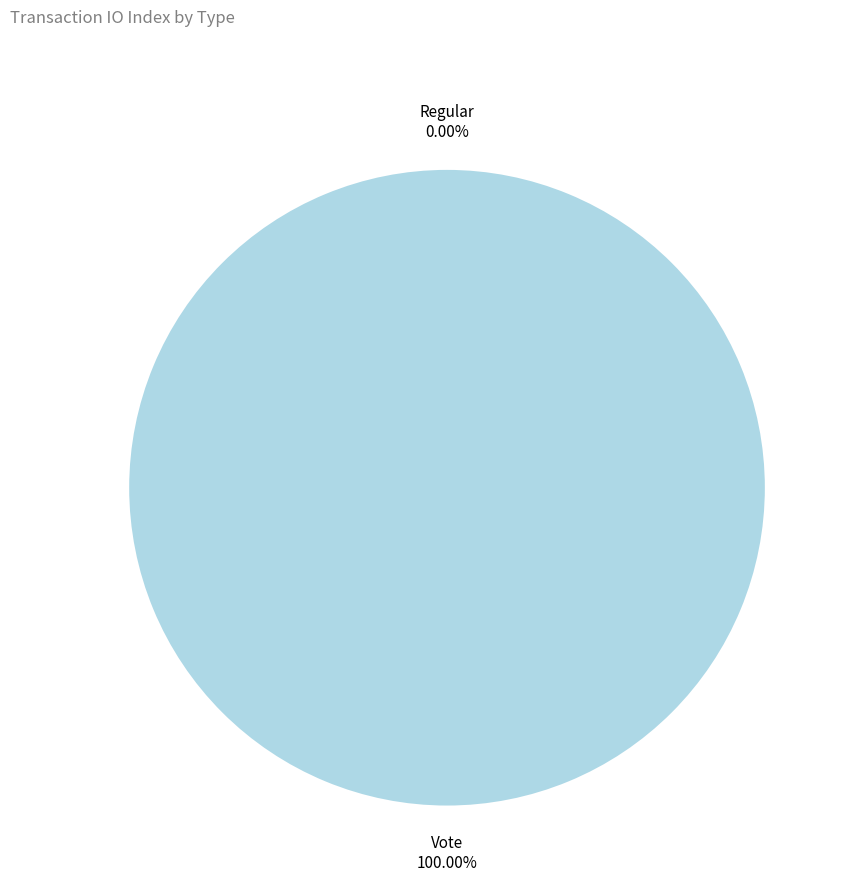

Is there any slice that represents more than half of the pie?

Yes